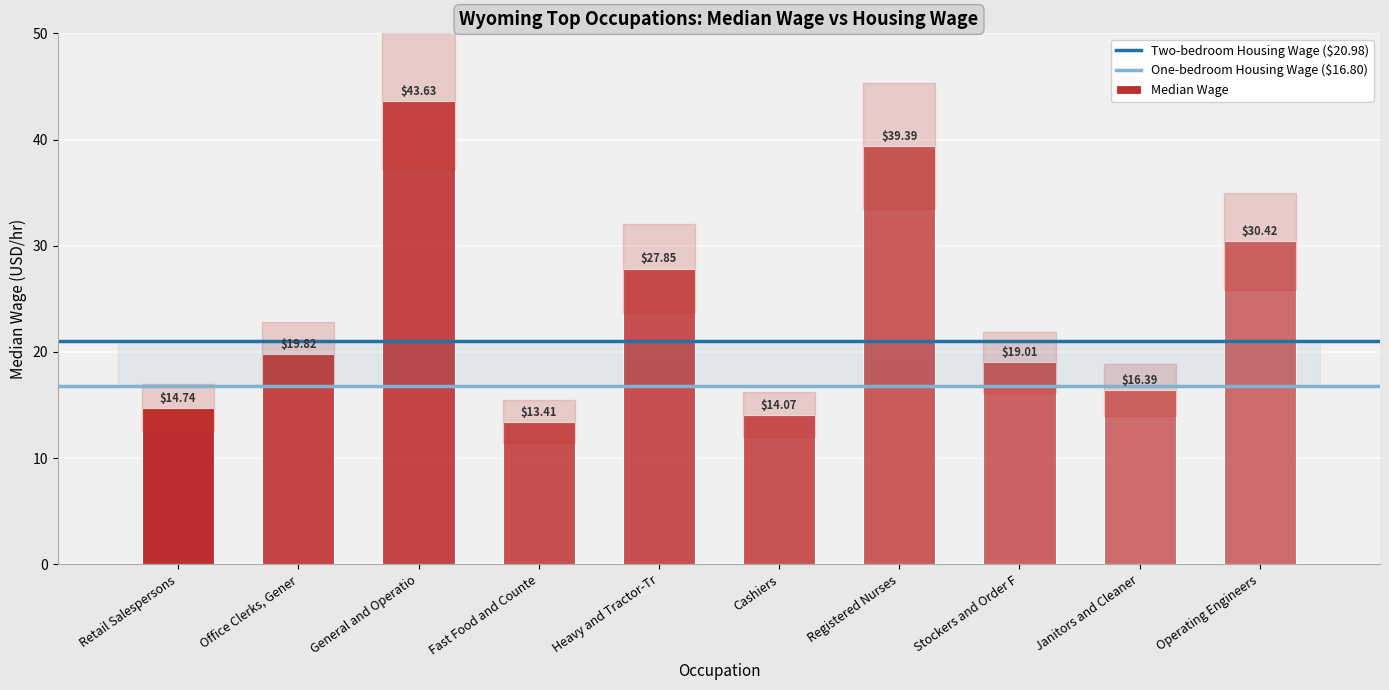

Where is the data nearest to the value 28?

Heavy and Tractor-Tr